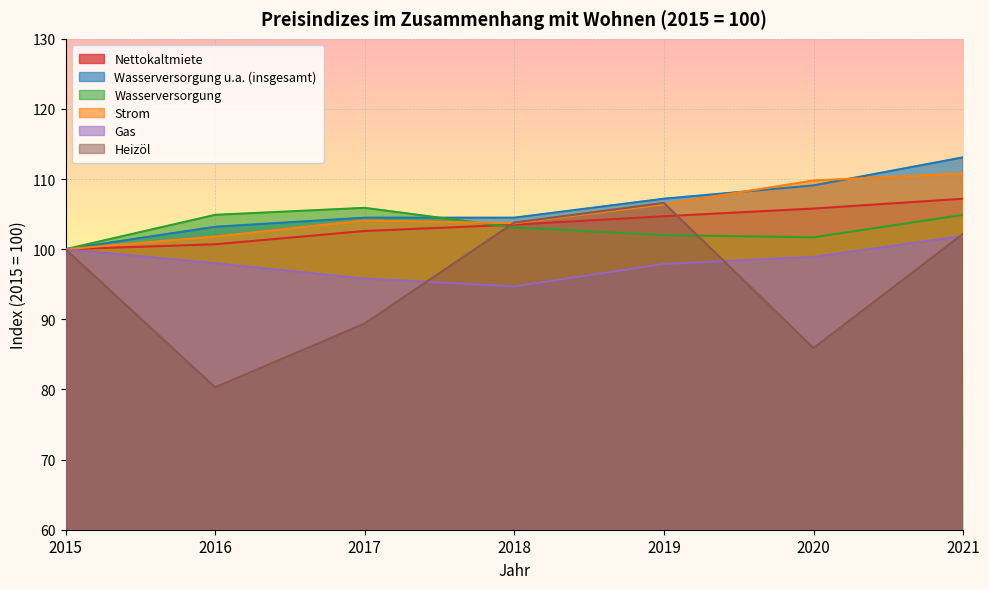

The value of Gas at 2019 is 97.9. True or false?

True